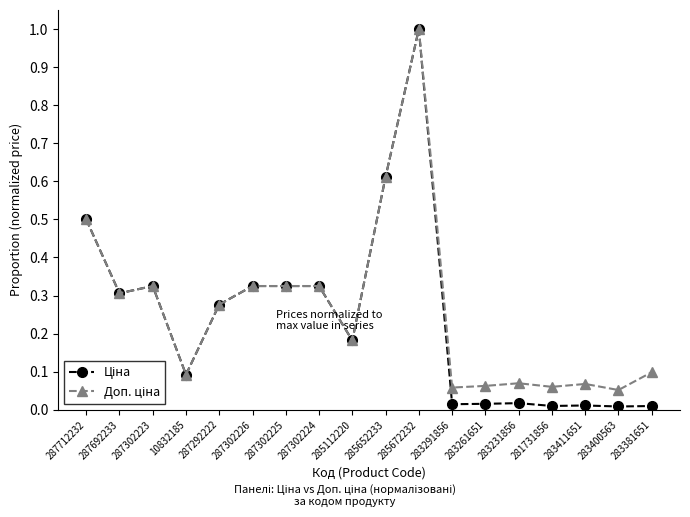

What is the label of the 4th point from the left?

10832185